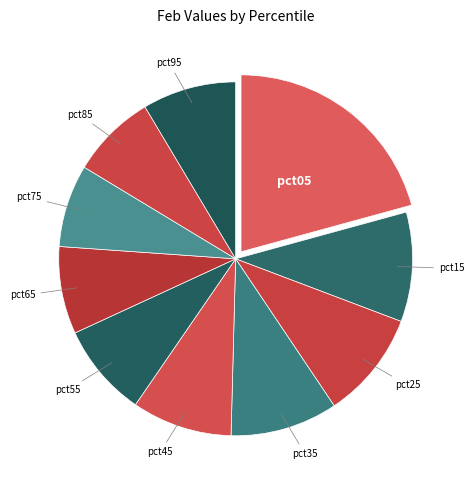

How many slices are in this pie chart?

10